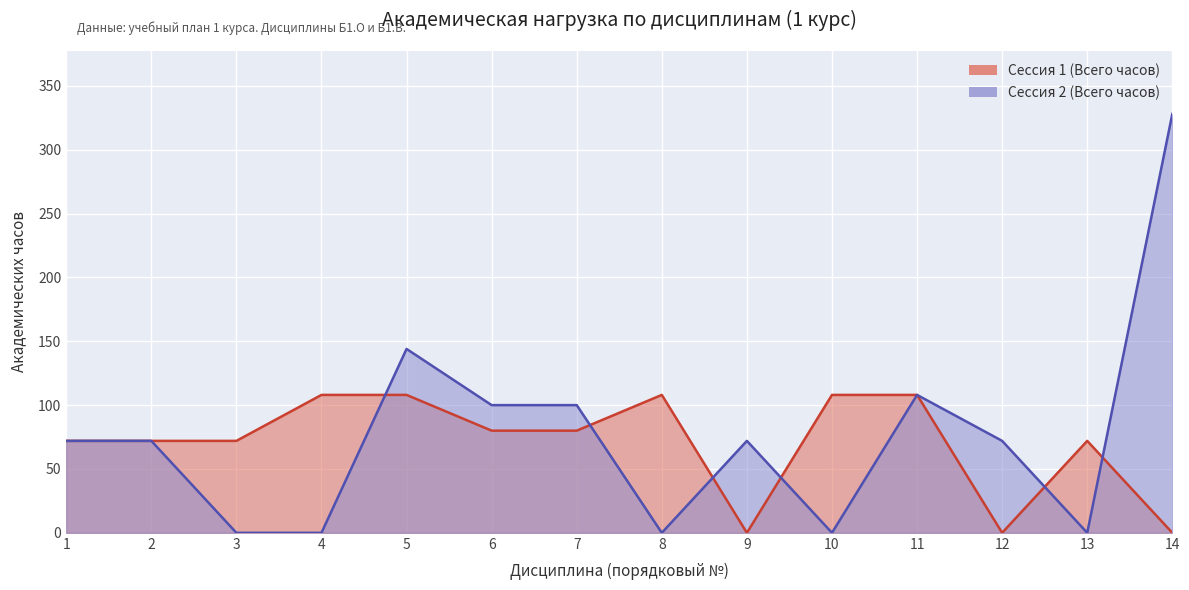

True or false: Сессия 1 (Всего часов) has a value of 80 at 7.

True